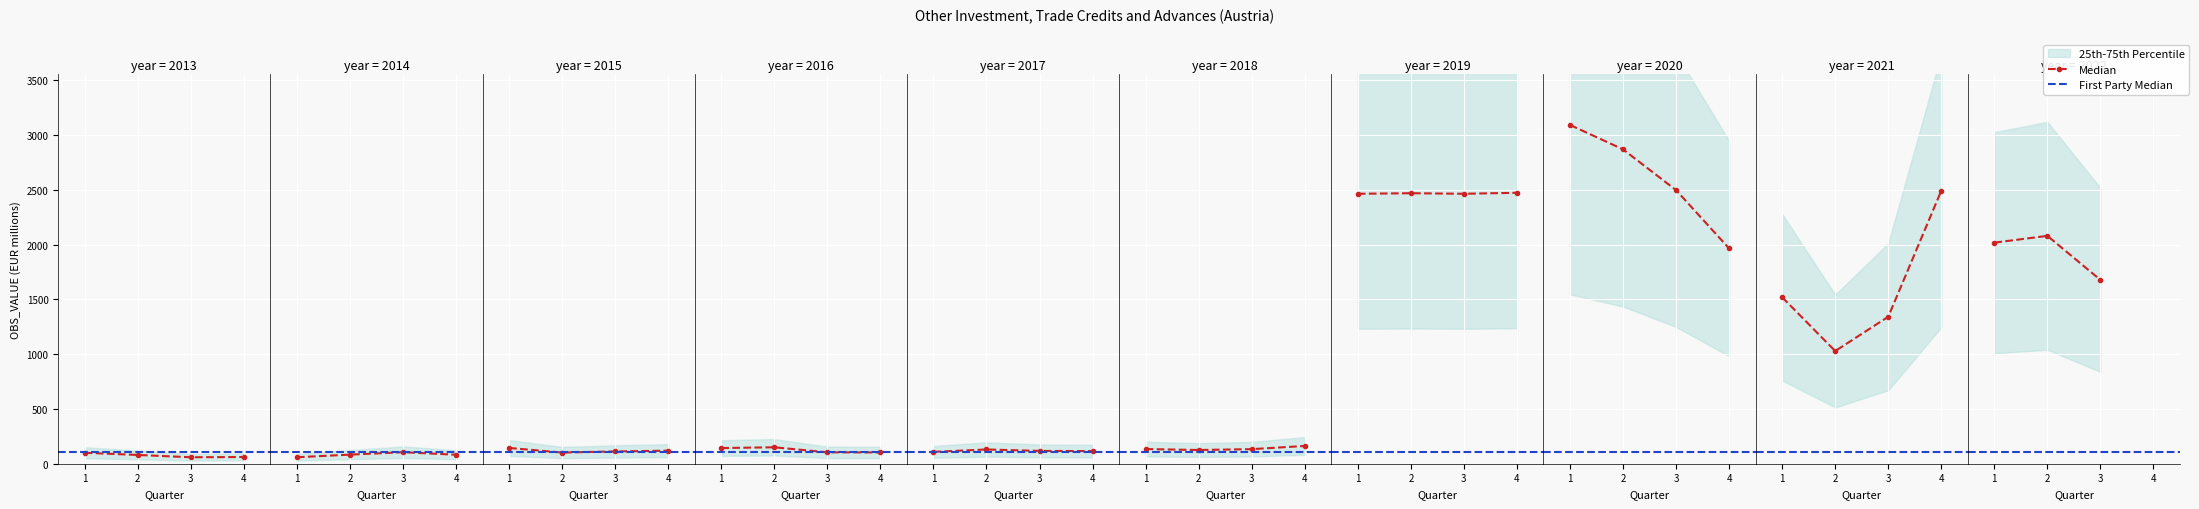

List the labels in order of value, smallest first.

2013-Q3, 2014-Q1, 2013-Q4, 2013-Q2, 2014-Q4, 2014-Q2, 2013-Q1, 2015-Q2, 2016-Q4, 2016-Q3, 2014-Q3, 2017-Q1, 2015-Q3, 2017-Q4, 2017-Q3, 2015-Q4, 2018-Q2, 2017-Q2, 2018-Q3, 2018-Q1, 2016-Q1, 2015-Q1, 2016-Q2, 2018-Q4, 2021-Q2, 2021-Q3, 2021-Q1, 2022-Q3, 2020-Q4, 2022-Q1, 2022-Q2, 2019-Q1, 2019-Q3, 2019-Q2, 2019-Q4, 2021-Q4, 2020-Q3, 2020-Q2, 2020-Q1